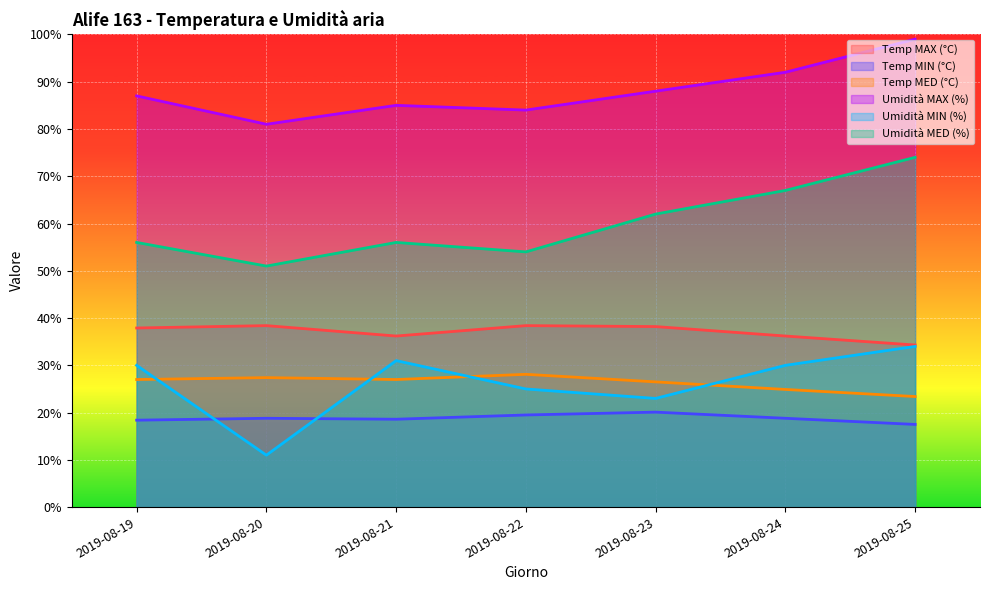

The Temp MED (°C) series shows 32.4 at 2019-08-25. True or false?

False